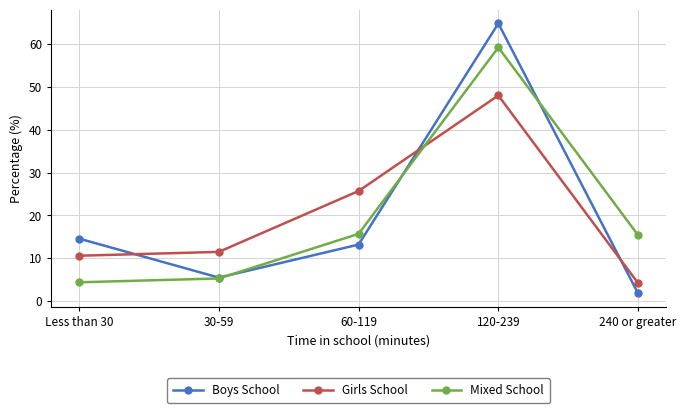

Reading left to right, list all the values displayed in this chart.

Boys School: 14.6	5.5	13.2	64.8	1.8
Girls School: 10.6	11.5	25.7	48.0	4.2
Mixed School: 4.4	5.3	15.7	59.2	15.4